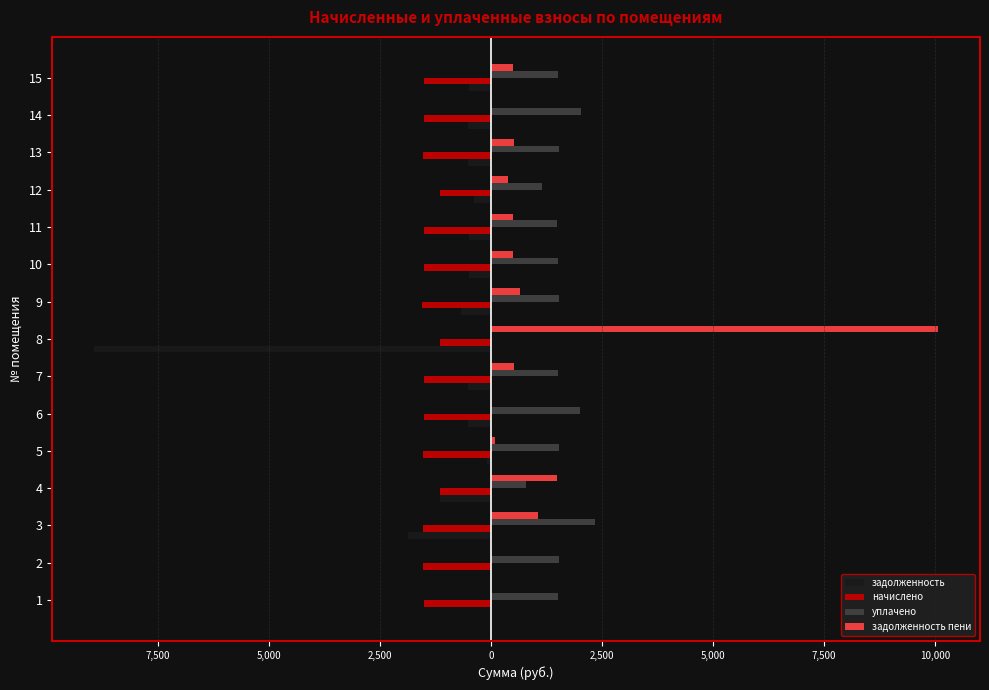

What are all the series names shown in the legend?

задолженность, начислено, уплачено, задолженность пени